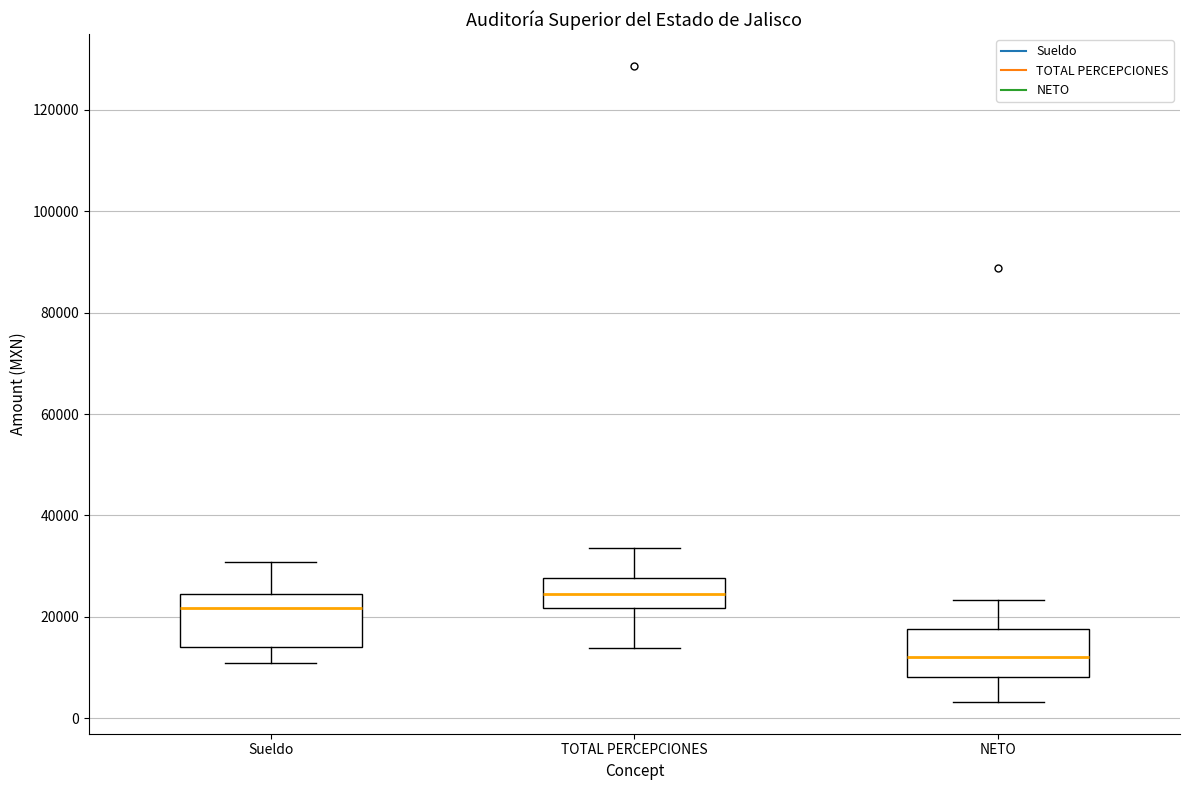

Reading left to right, transcribe this box plot: for each box, give where its median line is, the range the box spans, and where its two whiskers end, as read against the y-axis. The values are not printed on the chart, so give them approximately, as read against the axis.

Sueldo: median 22000, box 14000 to 24000, whiskers 10000 to 30000
TOTAL PERCEPCIONES: median 24000, box 22000 to 28000, whiskers 14000 to 34000
NETO: median 12000, box 8000 to 18000, whiskers 4000 to 24000